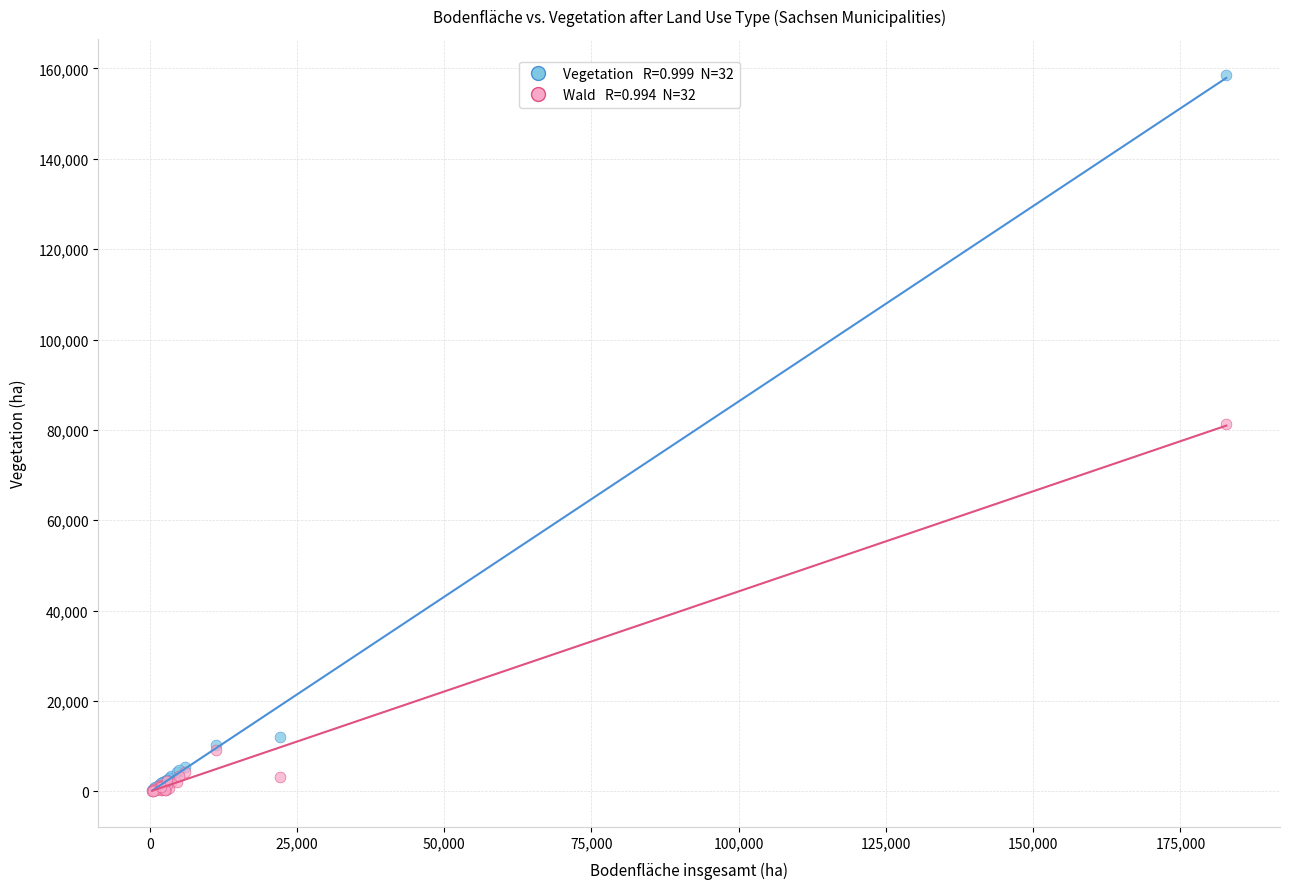

Across all series, what Y value is closest to 79327?

81392